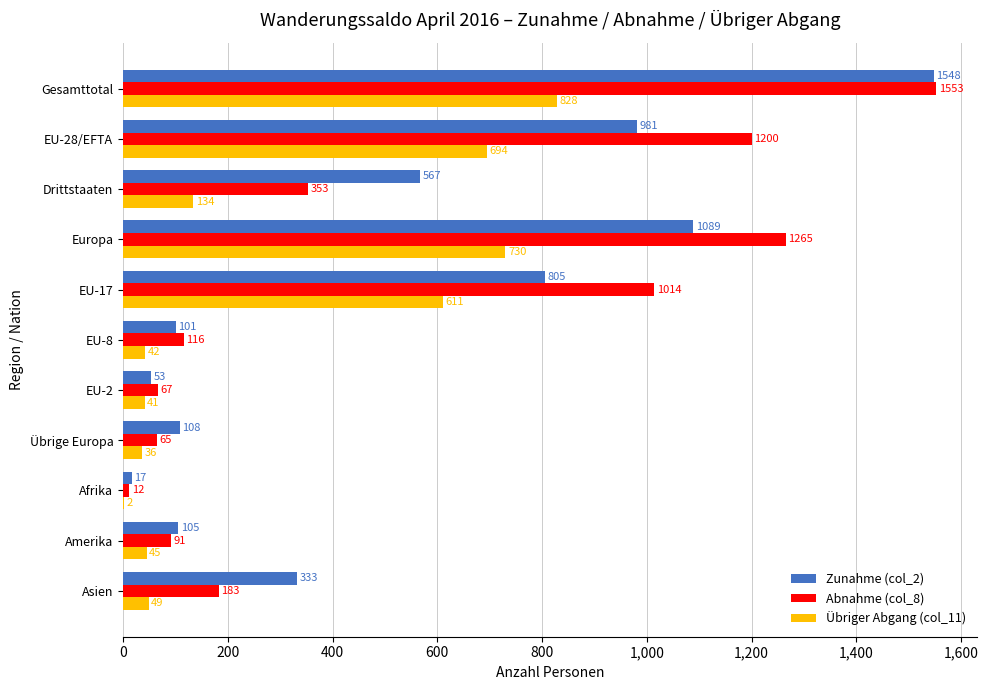

Which series has the widest spread of values?

Abnahme (col_8)